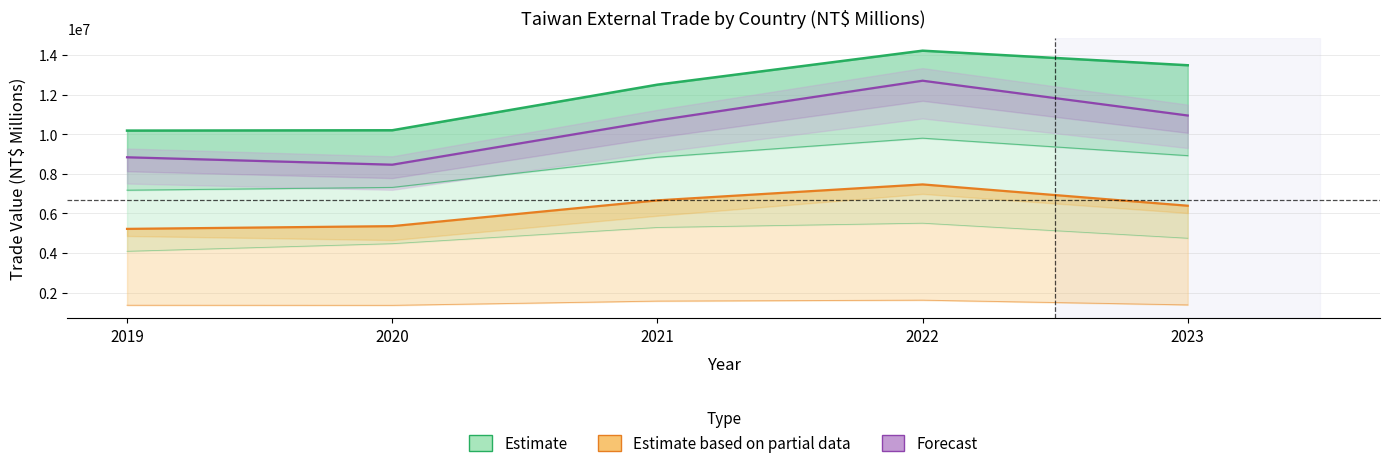

What is the value of the Total Imports point at the 3rd from the left?

10697023